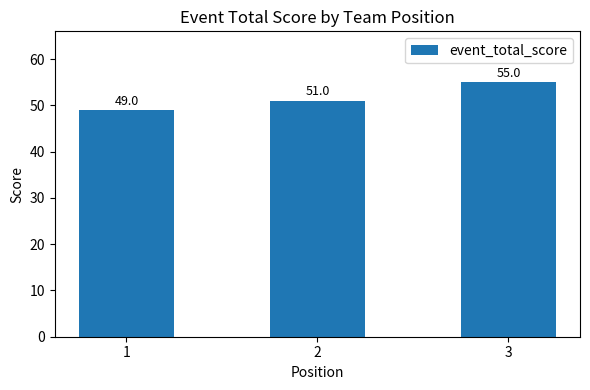

What is the change in value from 2 to 3?

+4